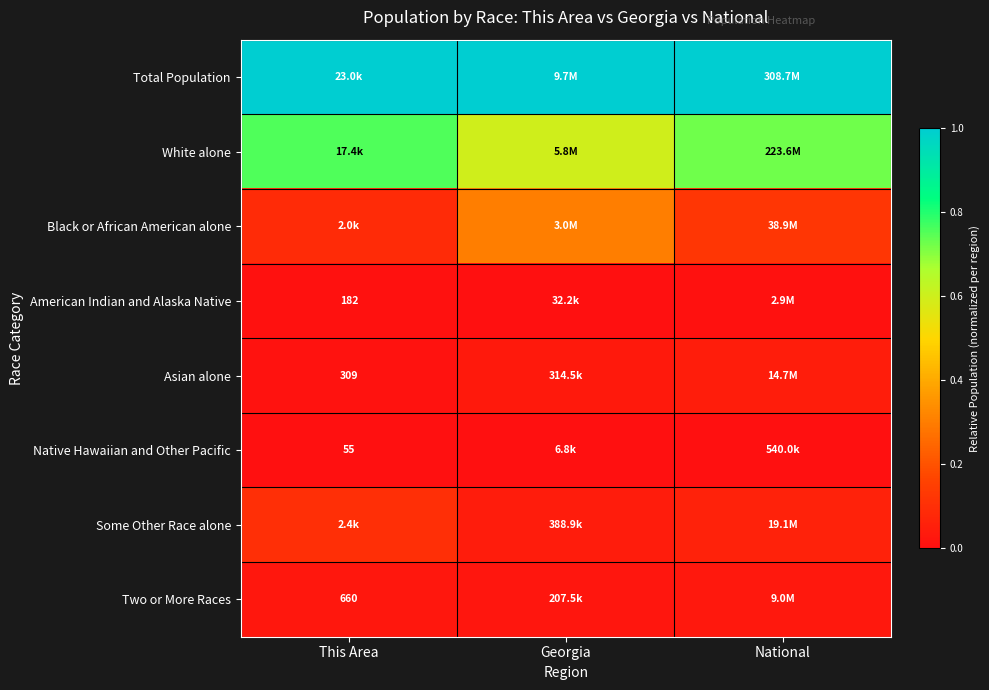

What is the difference between the highest and lowest values at Georgia?

1.0